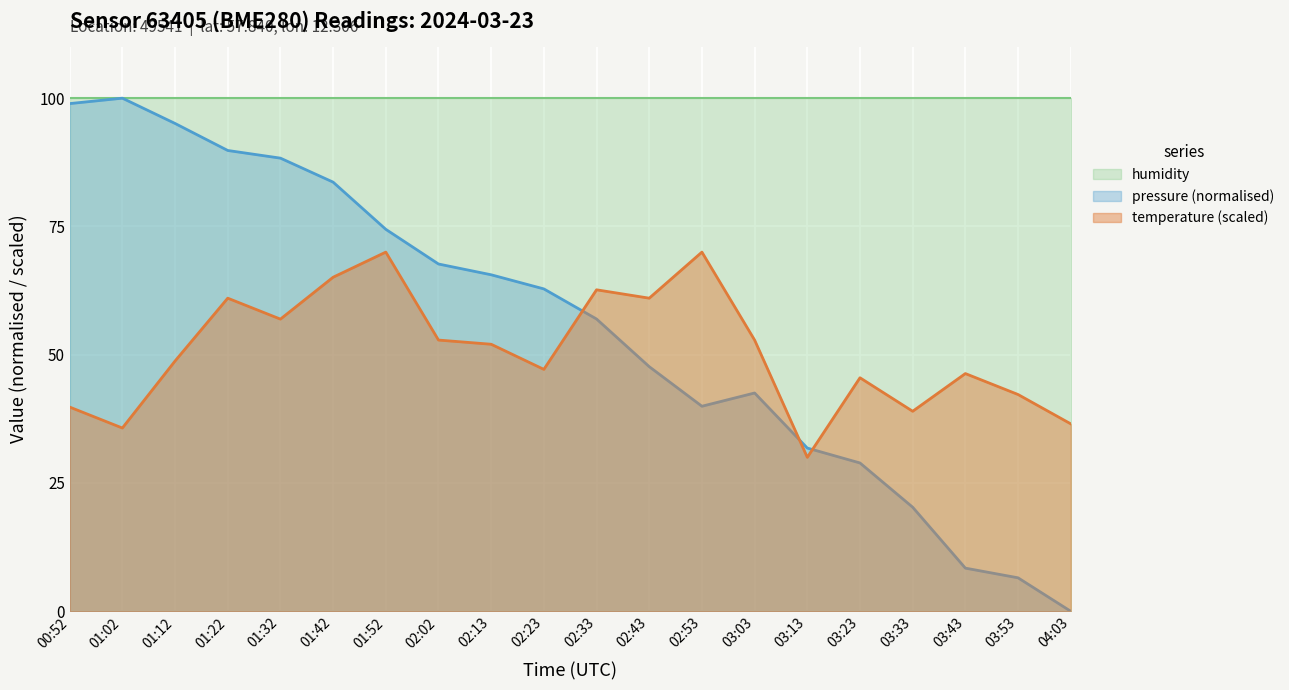

What is the value of the temperature point at the 15th from the left?

30.0